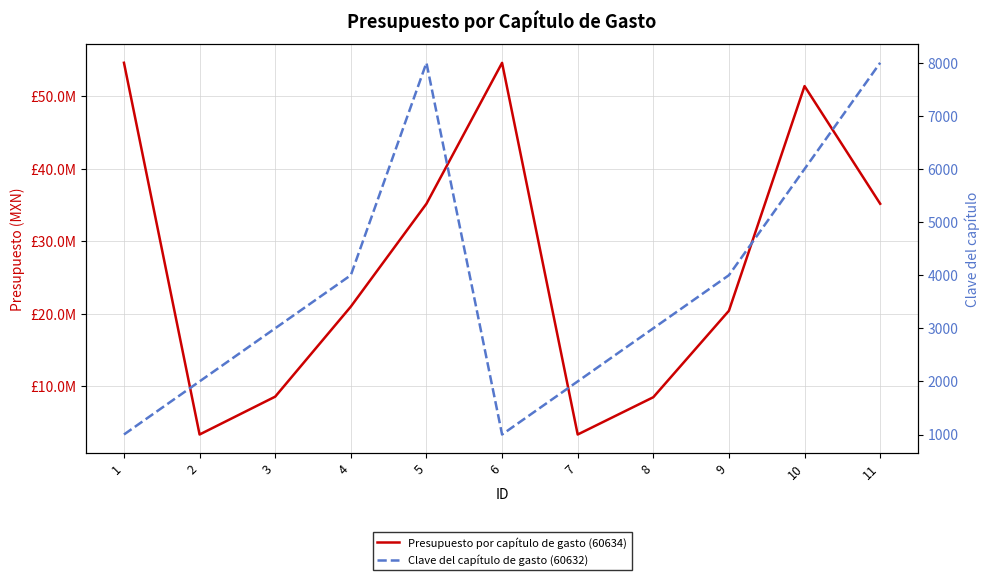

The value of Clave del capítulo de gasto (60632) at 4 is 1854. True or false?

False